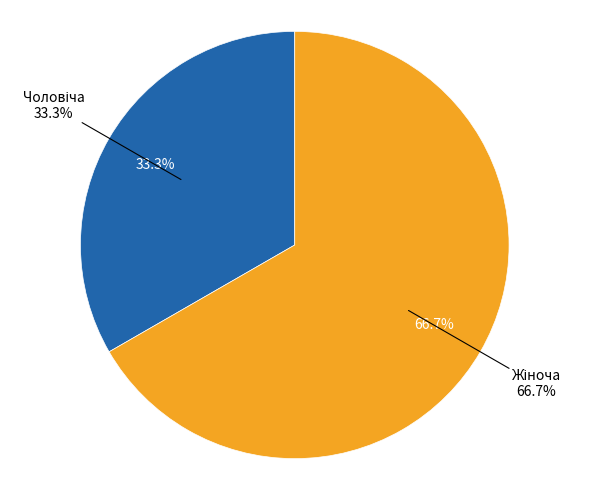

Which category accounts for the majority?

Жіноча